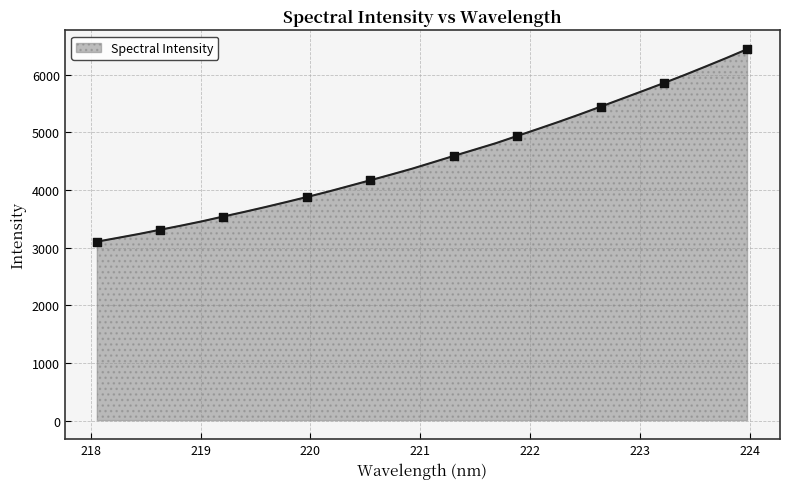

What is the difference between the maximum and minimum values?

3341.2